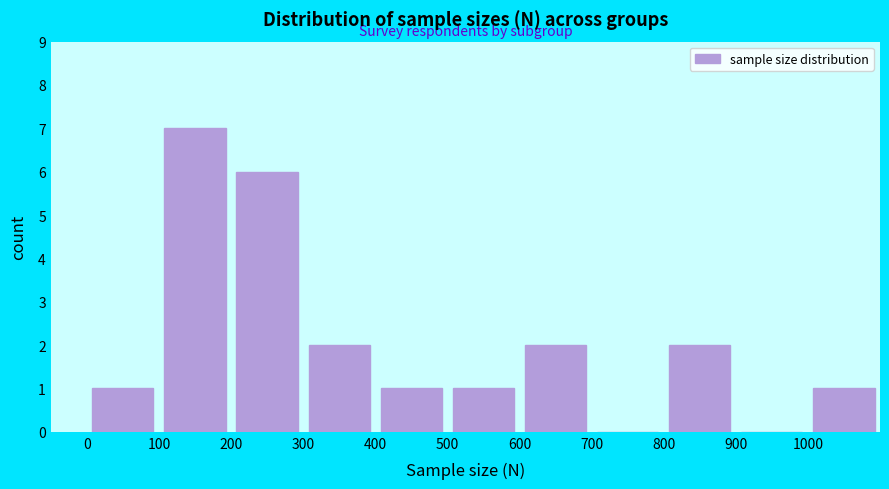

Which range on the x-axis has the tallest bar?

100 to 200